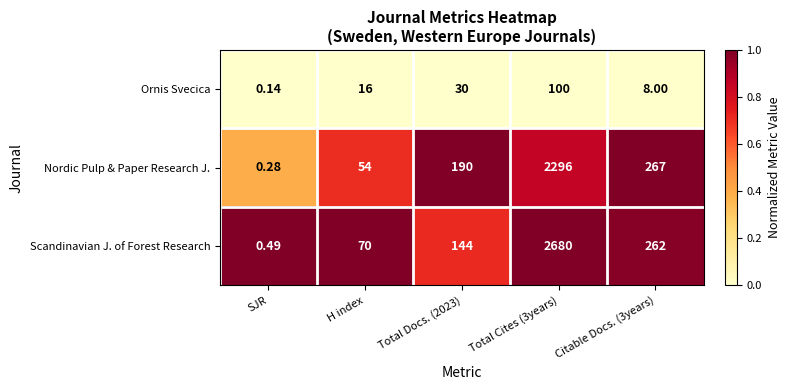

Is the value of Scandinavian J. of Forest Research at Total Docs. (2023) greater than the value of Ornis Svecica at SJR?

Yes